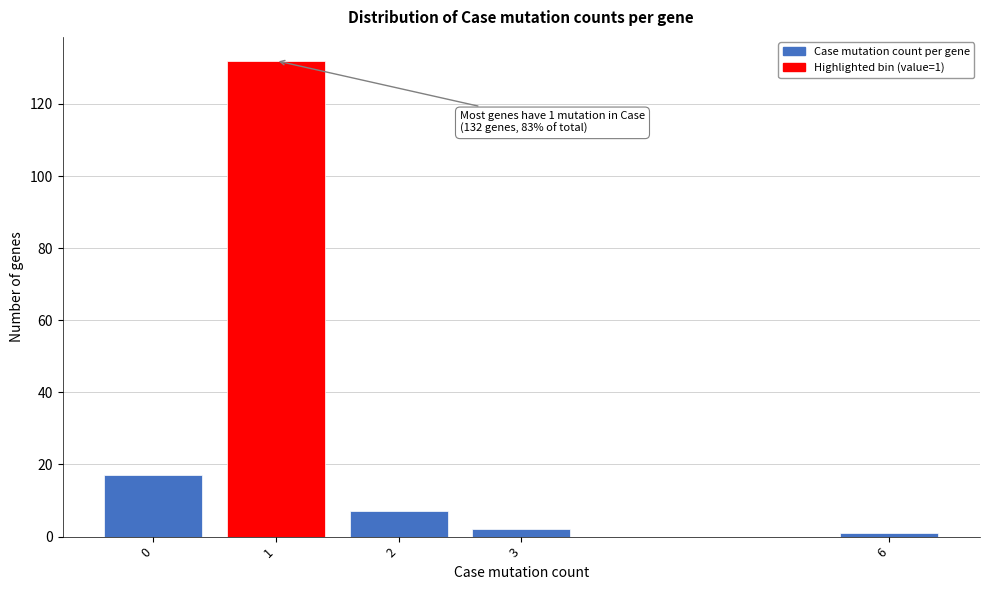

Reading left to right, what are all the values shown in this chart?

0=17	1=132	2=7	3=2	6=1